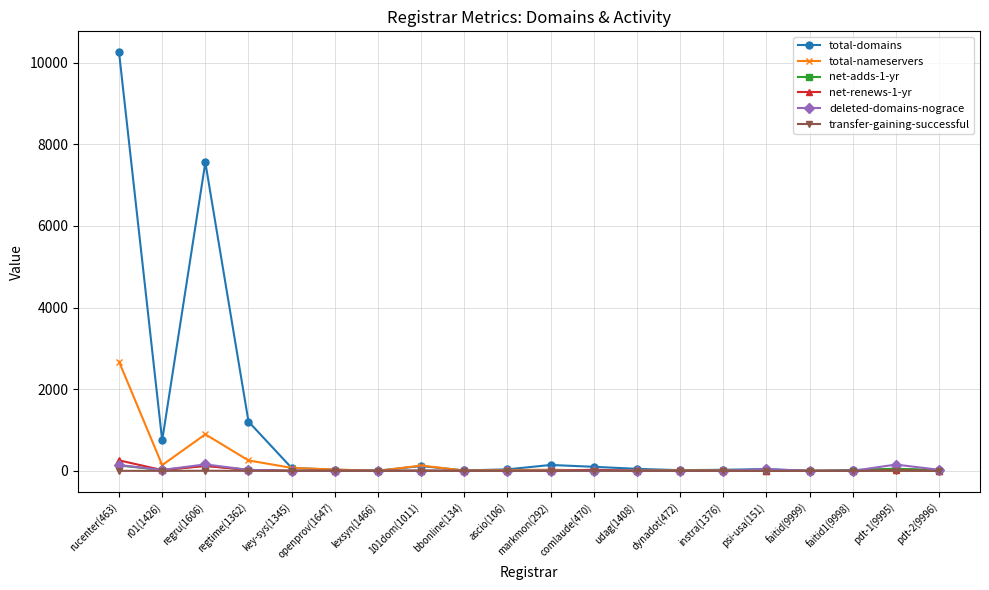

What is the value of the net-adds-1-yr point at the 15th from the left?

1